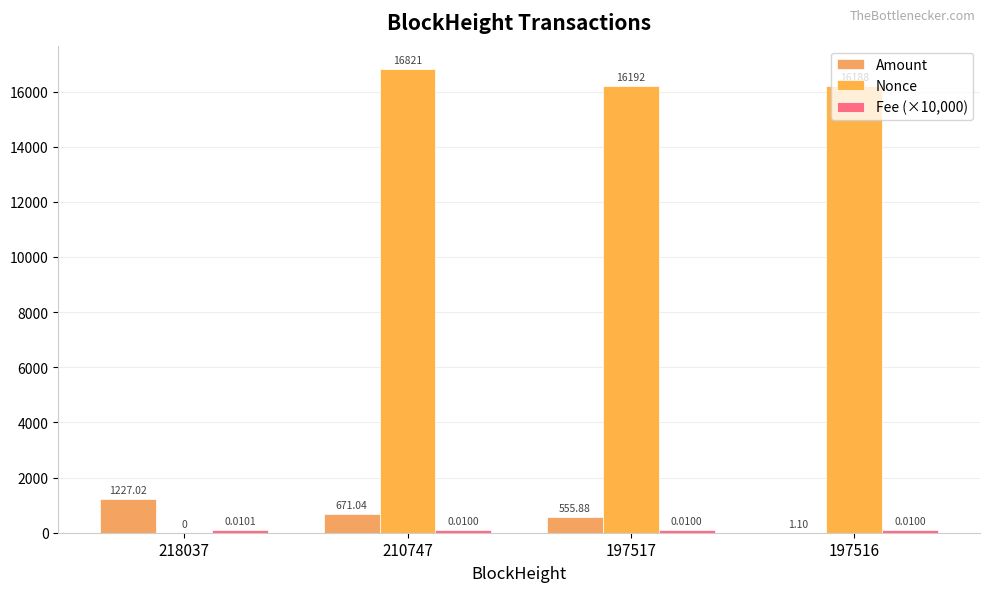

Are the bars grouped side by side (vs. stacked)?

Yes